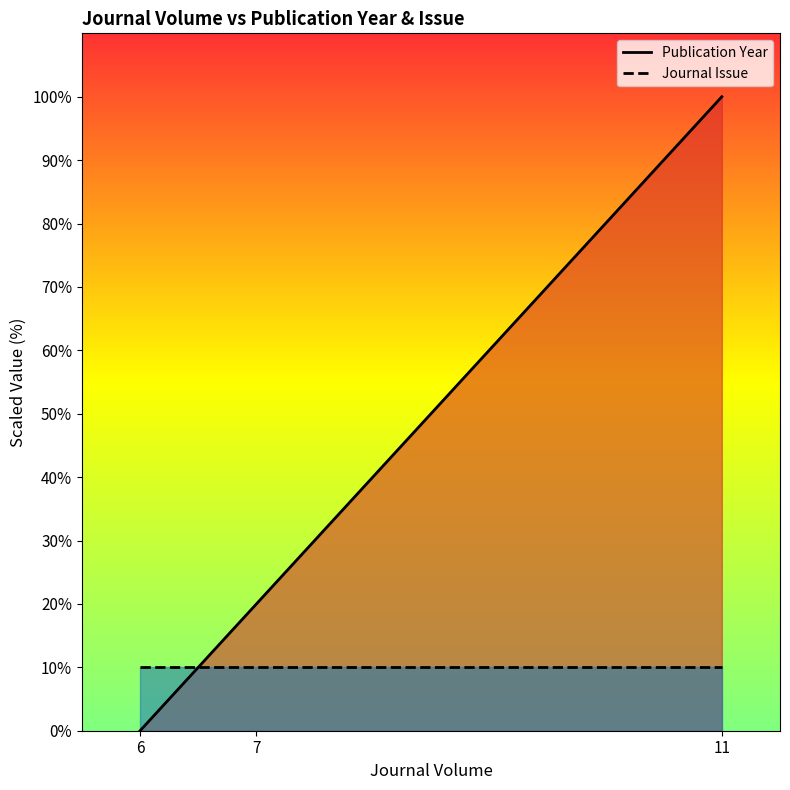

True or false: Journal Issue has more than 1 interior local peaks.

False